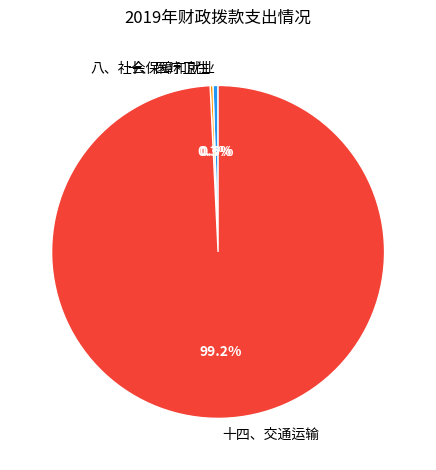

The 十四、交通运输 slice represents 99% of the pie. True or false?

True